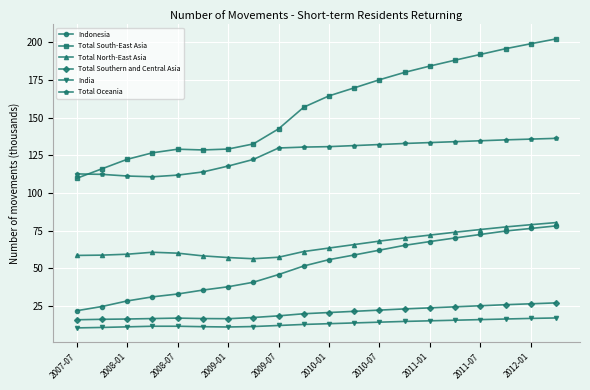

What is the difference between the maximum and minimum values in the Total Southern and Central Asia series?

11.2